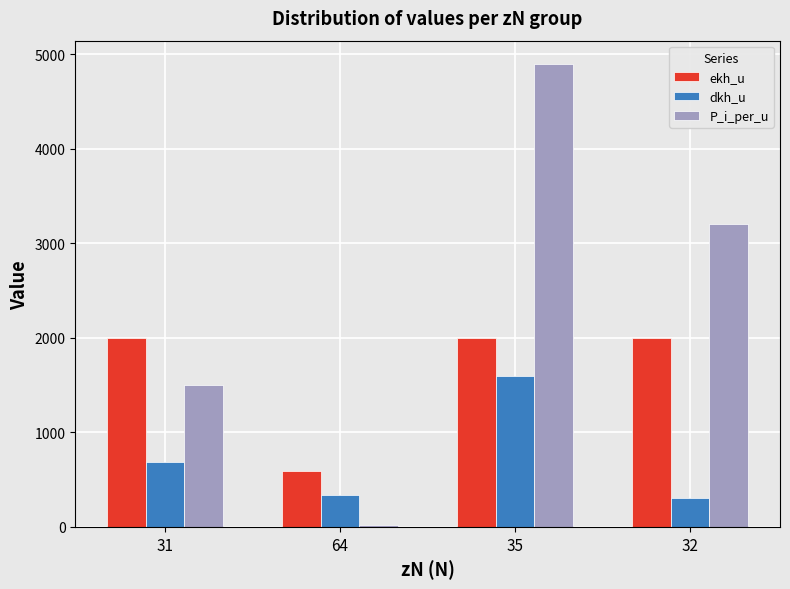

Between 64 and 32, which series saw the biggest shift?

P_i_per_u